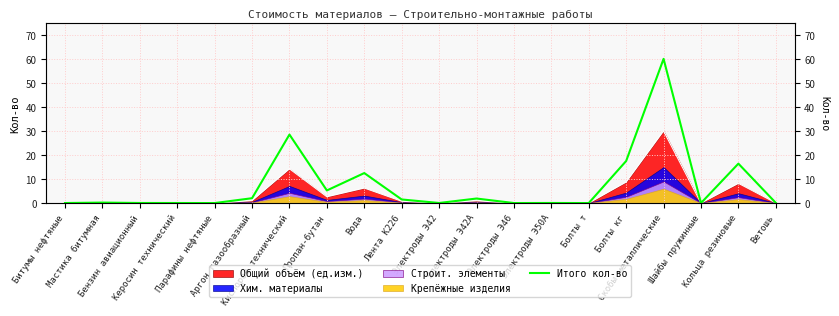

What is the change in value from Электроды Э42А to Болты т?

-1.9